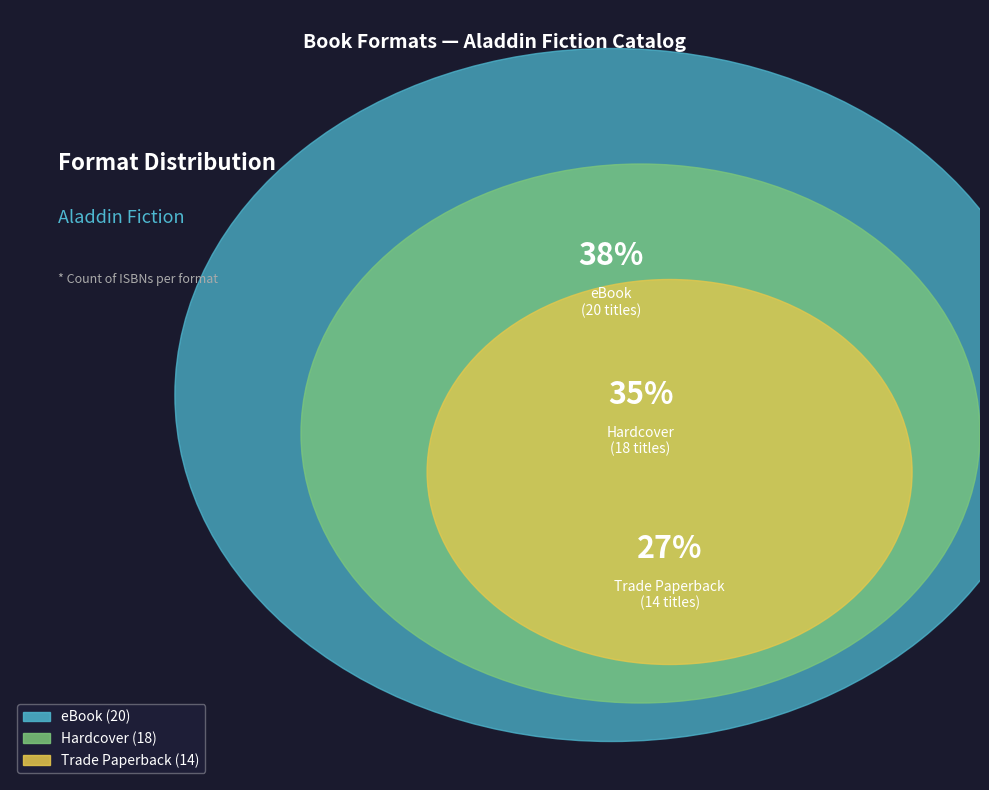

Count the number of slices in the pie.

3